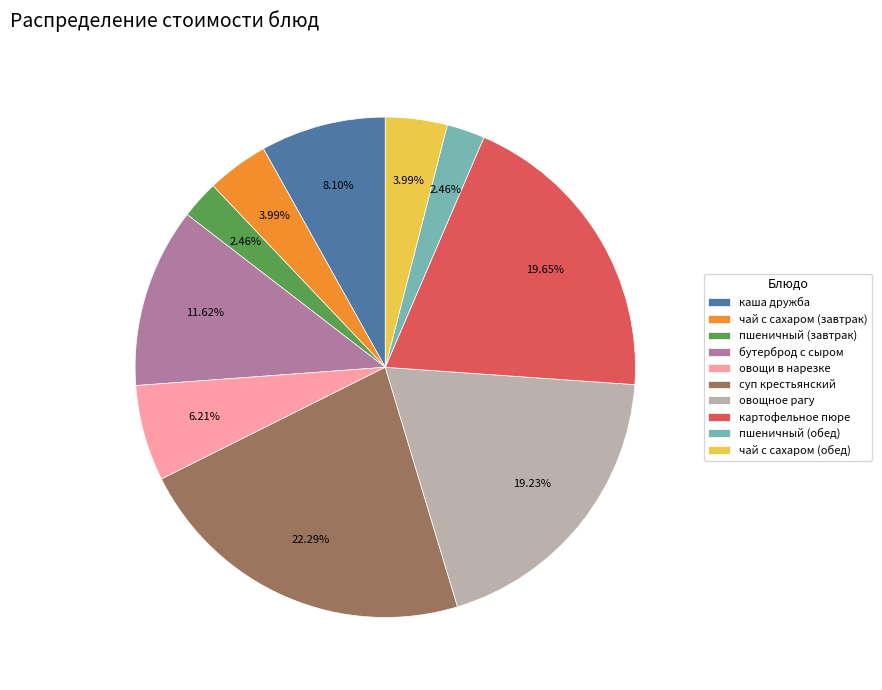

How many slices are in this pie chart?

10